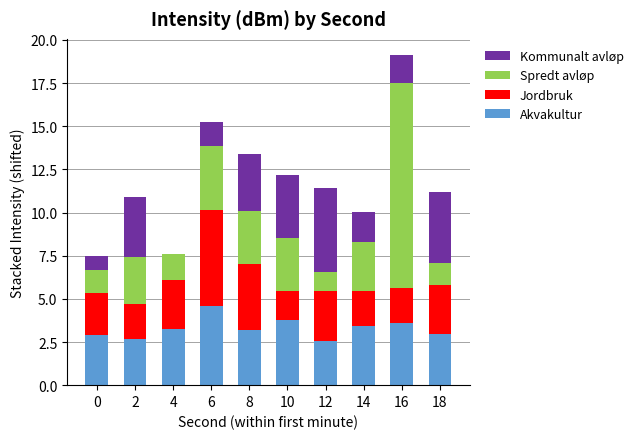

At which category is the sum across all series the highest?

16